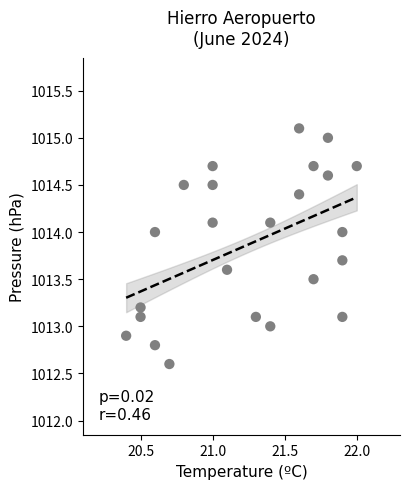

What is the range of X values (max minus min)?

1.6